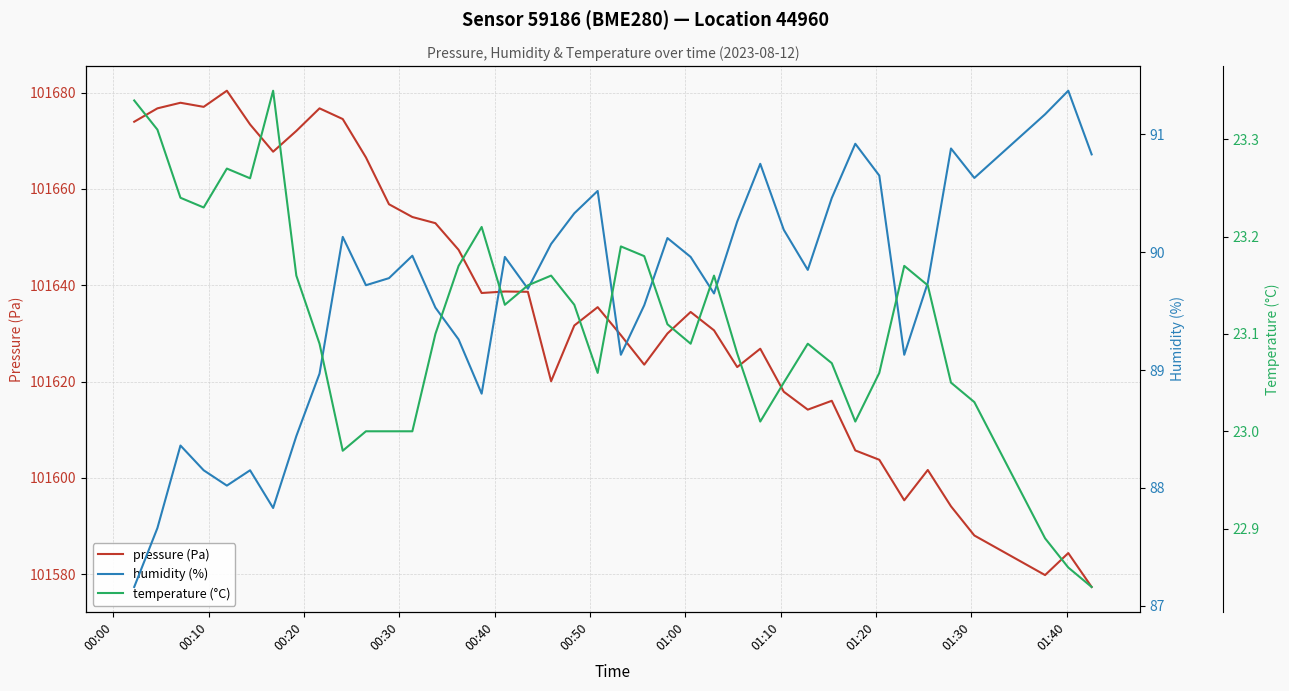

What is the value of the temperature (°C) point at the 37th from the left?

23.0